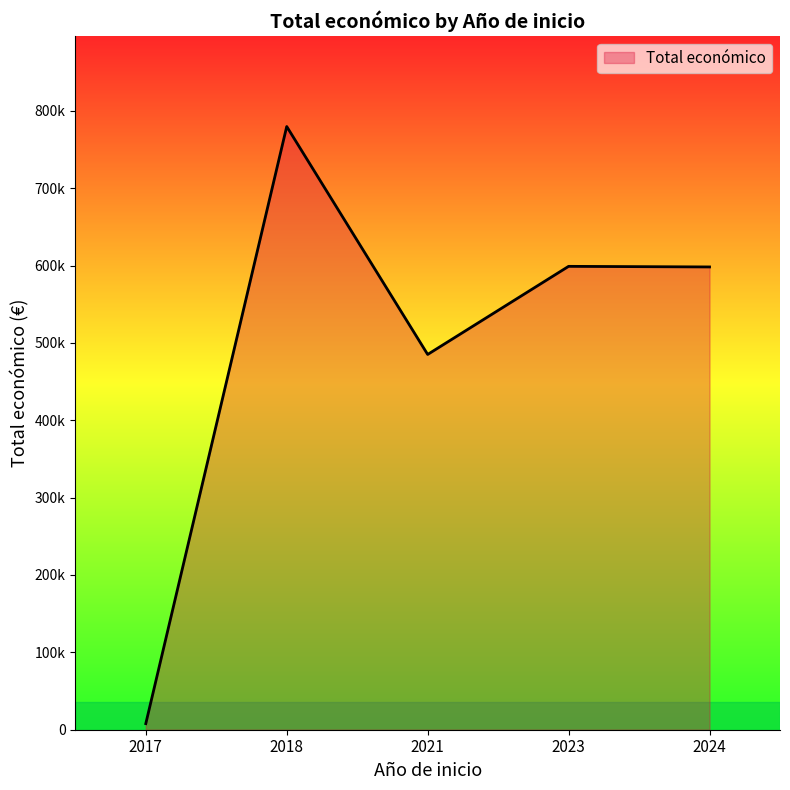

Does the chart display data point markers on the line(s)?

No